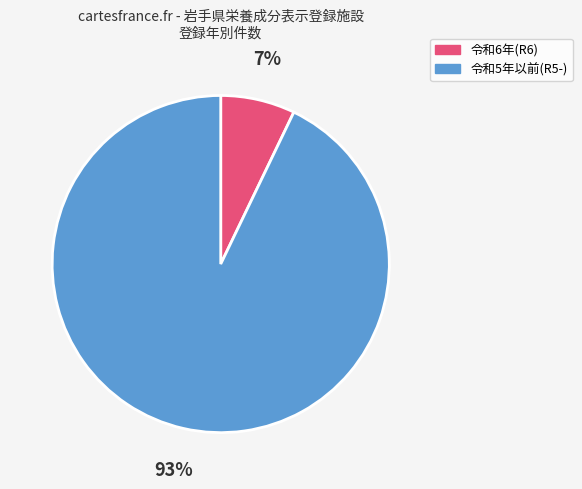

Do 令和6年(R6) and 令和5年以前(R5-) together represent more than half of the pie?

Yes